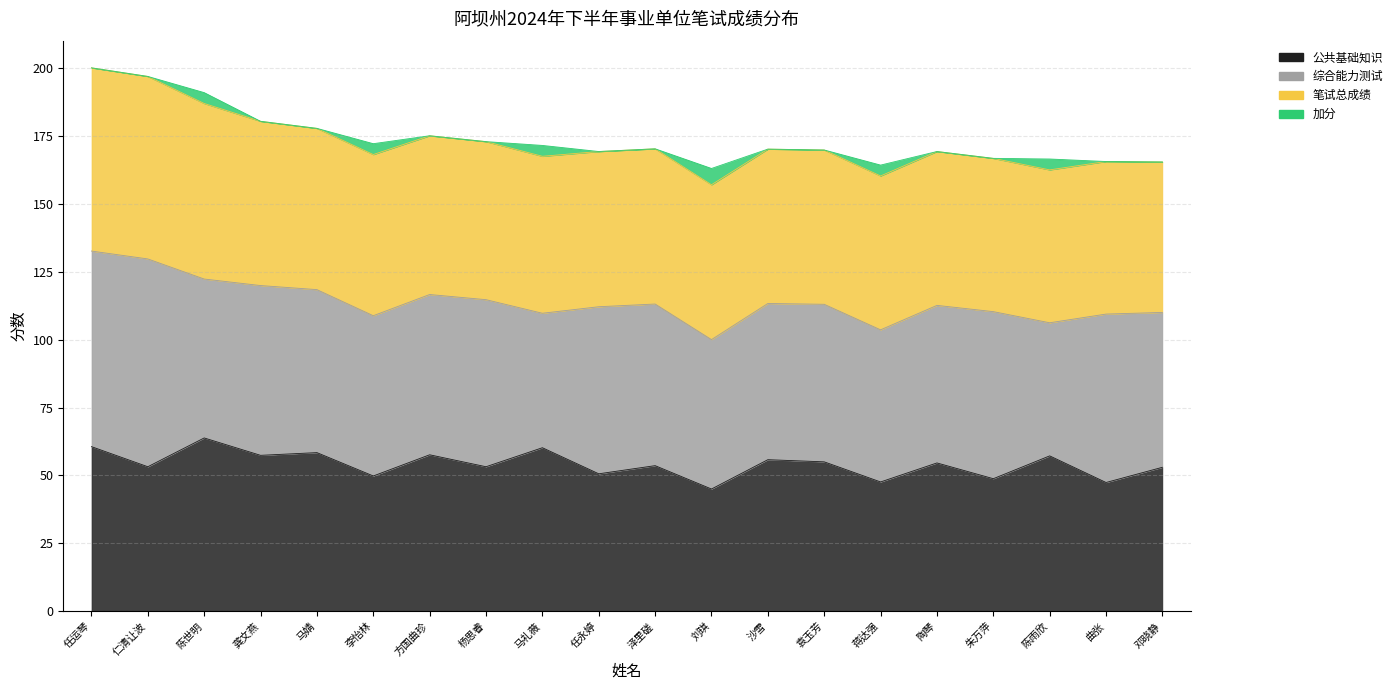

What is the difference between the maximum and second lowest values in the 公共基础知识 series?

16.4